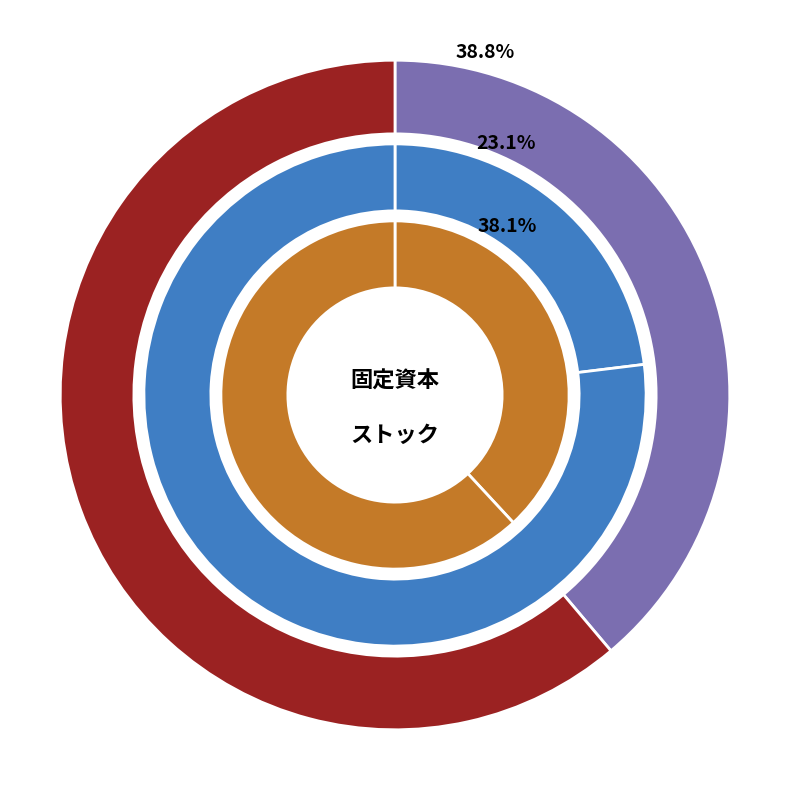

Is 2001 the majority of the pie?

No